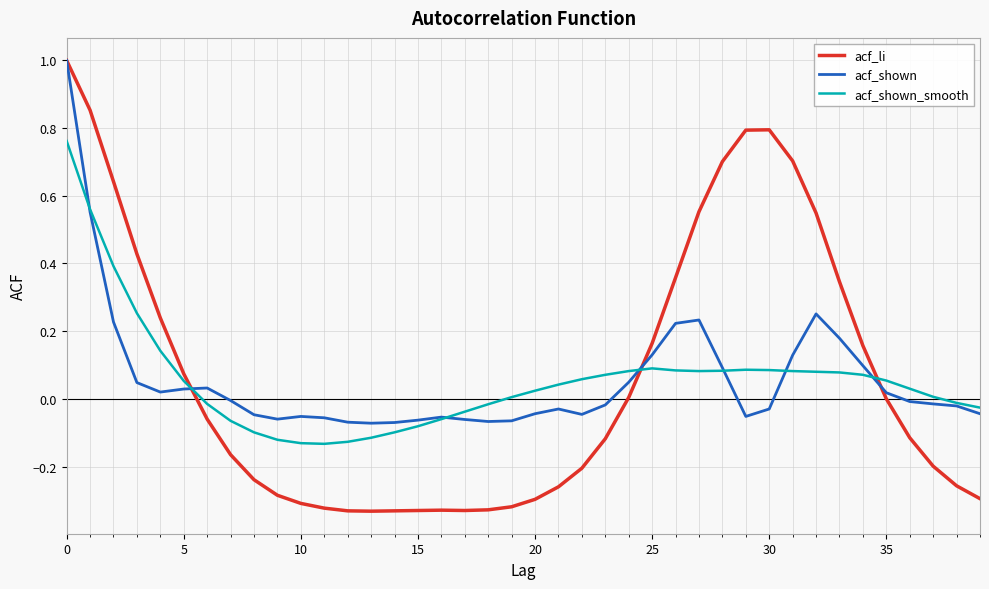

What is the maximum value shown in the chart?

1.0